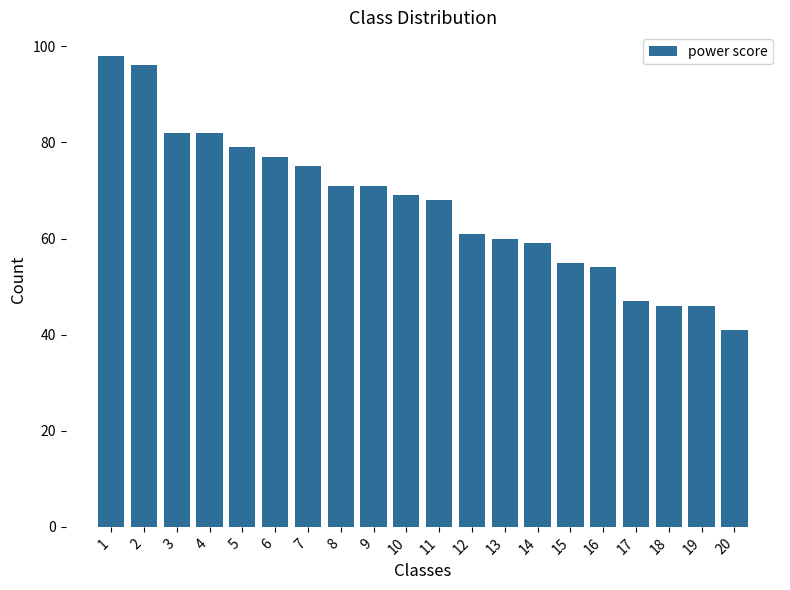

Is it true that the value at 18 is 46?

True